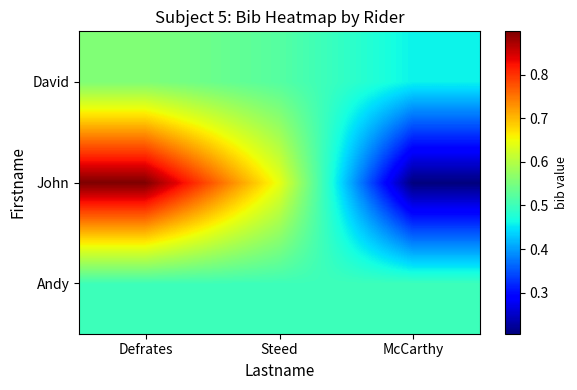

Rank the series by their maximum value, from lowest to highest.

Andy, David, John